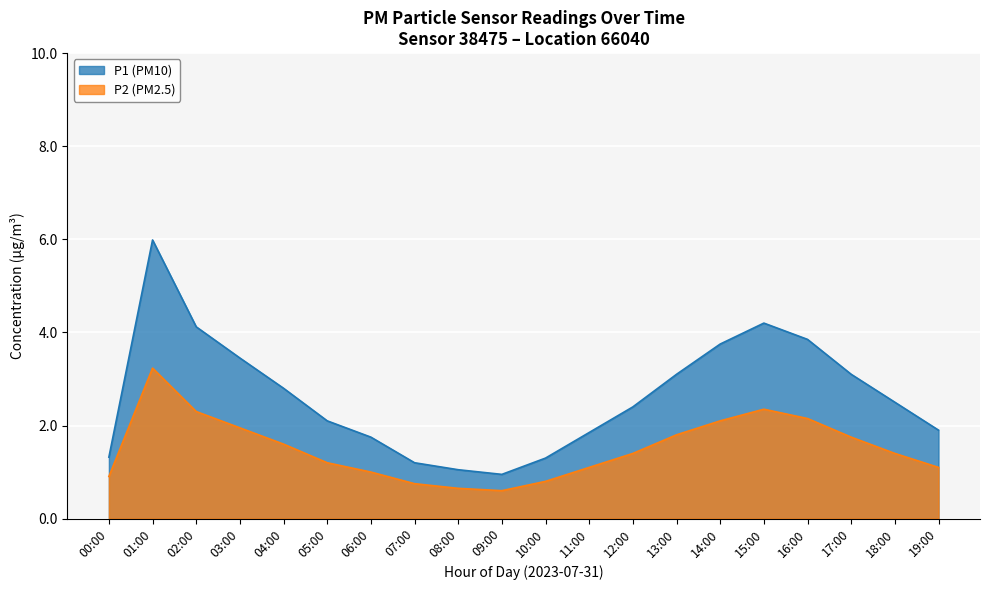

At which category is the sum across all series the highest?

01:00